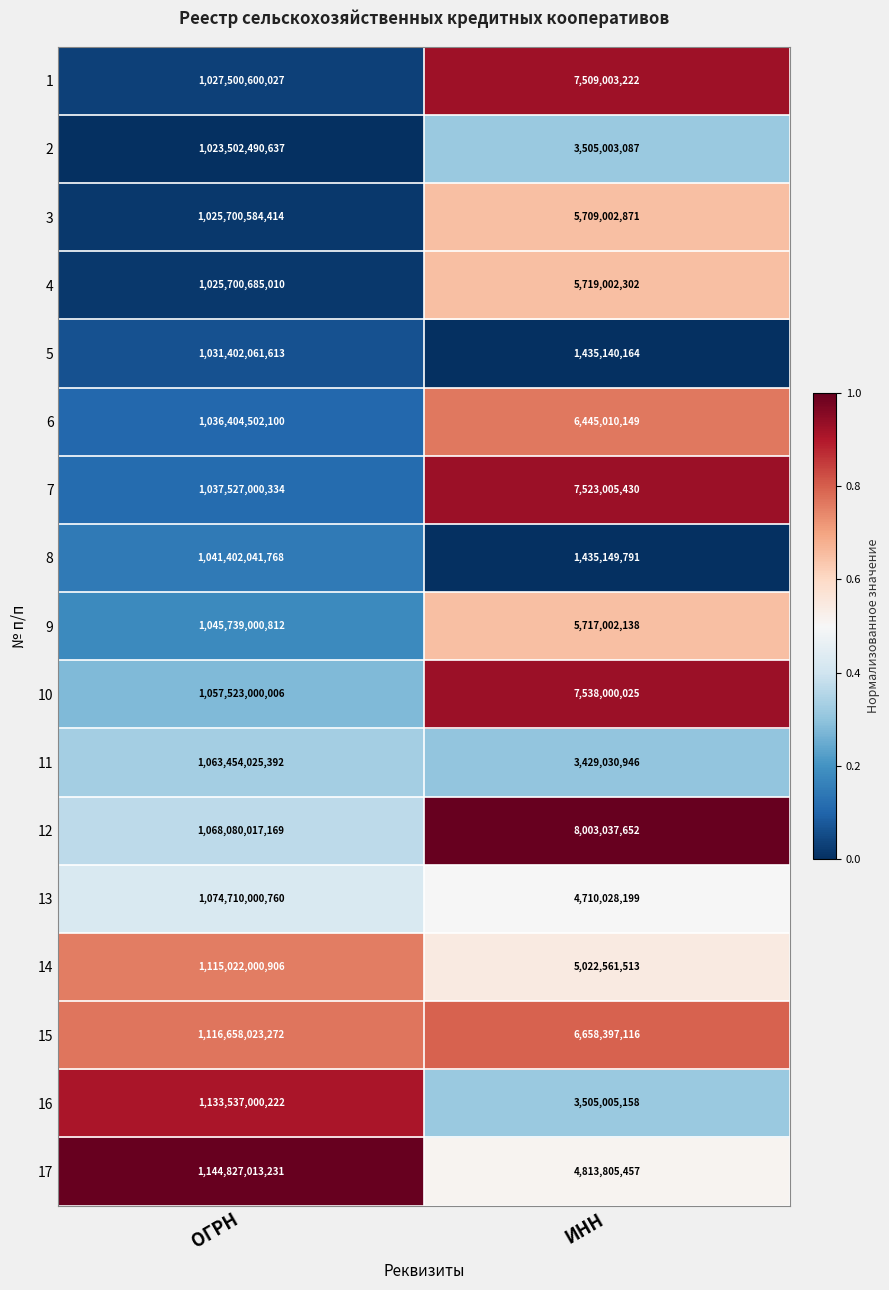

Which series has the largest range (max minus min)?

17